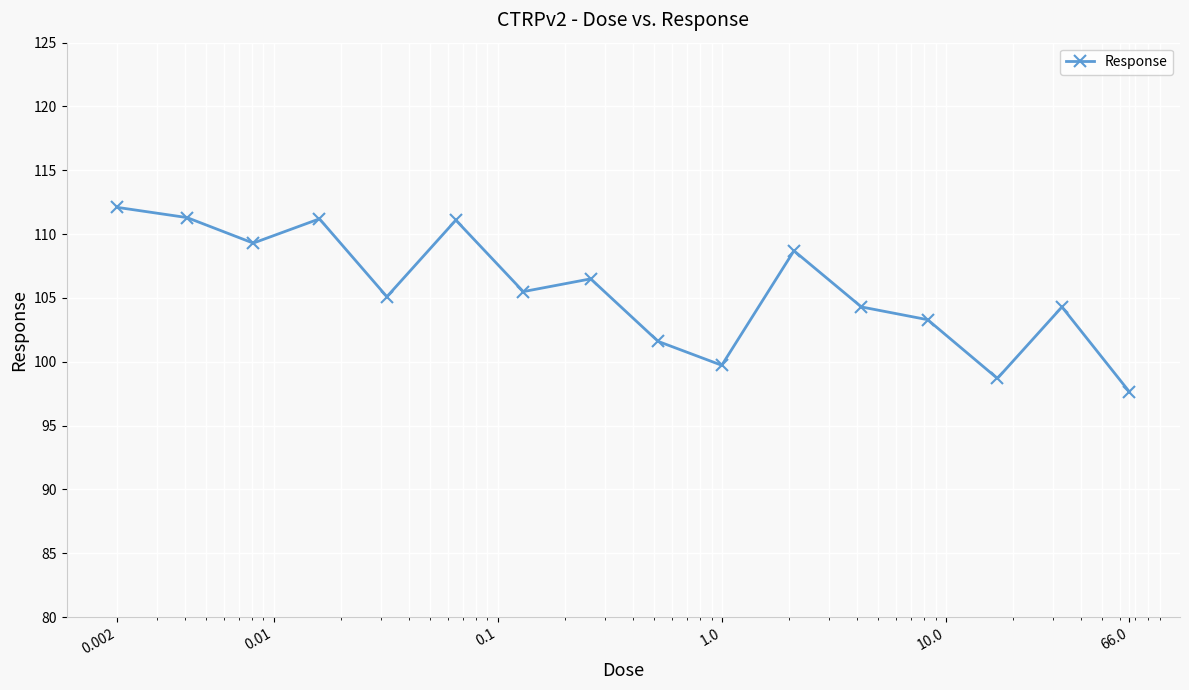

What is the maximum value shown in the chart?

112.1